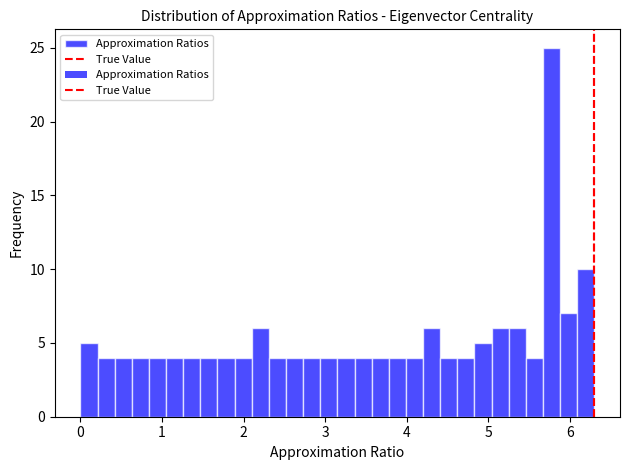

Read against the x-axis, roughly where is the centre of the tallest bar?

5.8